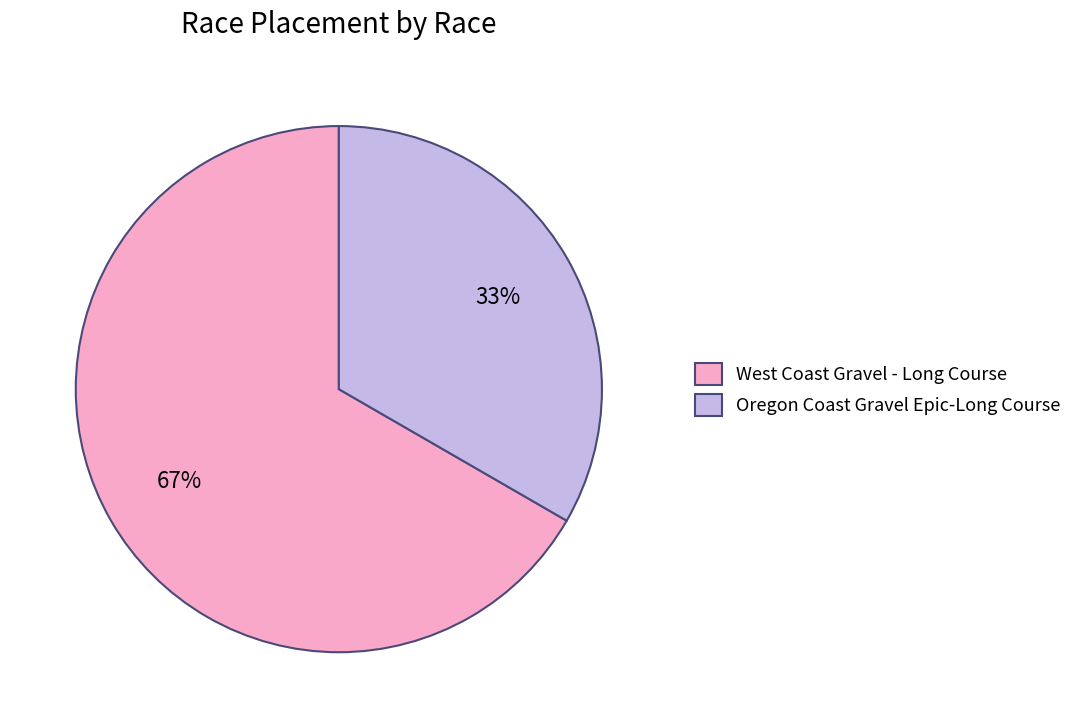

Which slice represents more than half of the pie?

West Coast Gravel - Long Course